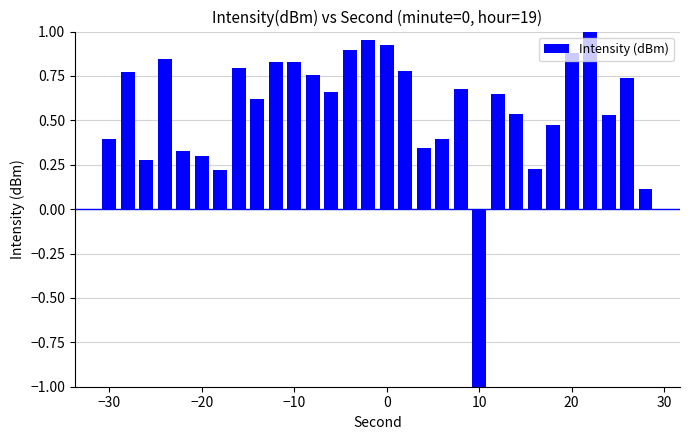

What is the smallest value displayed?

-1.0